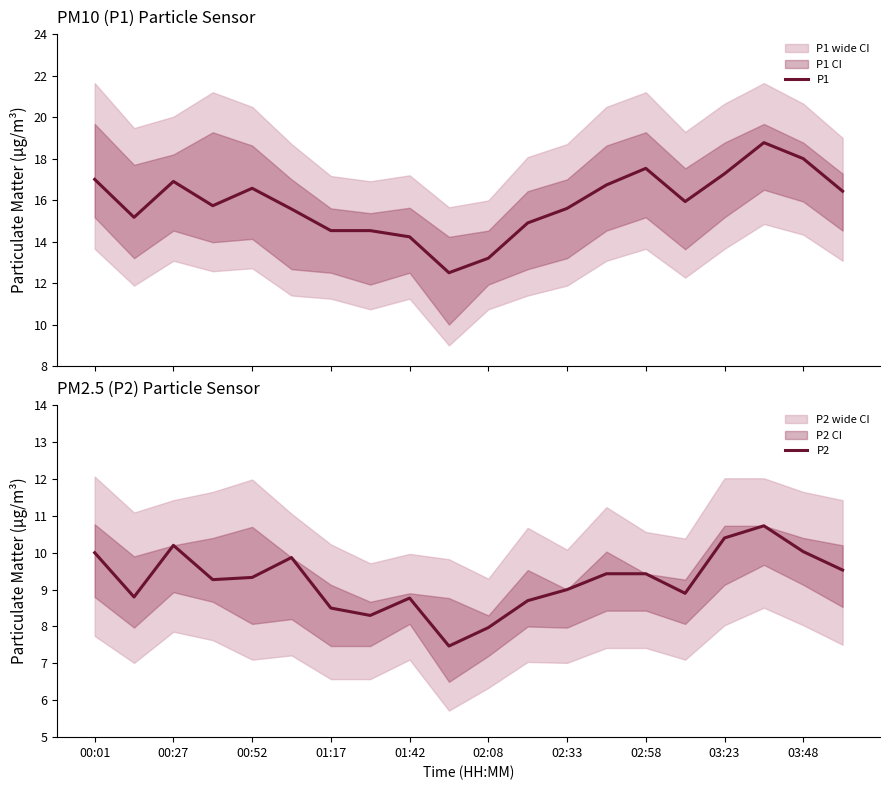

What is the minimum value for P2?

7.5